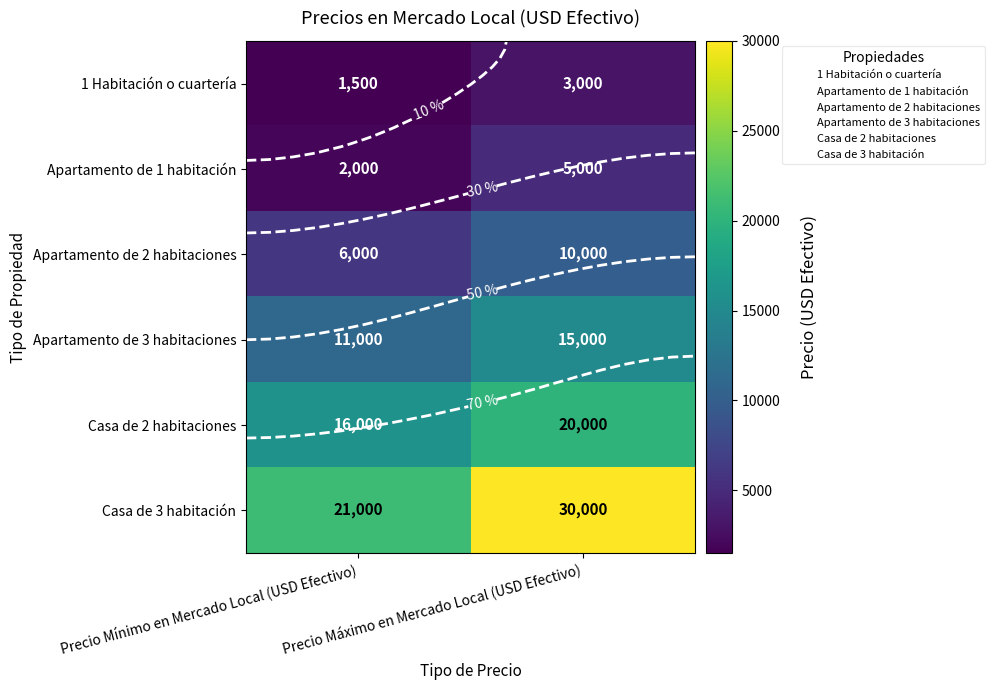

At how many categories does at least one series exceed 11808?

2